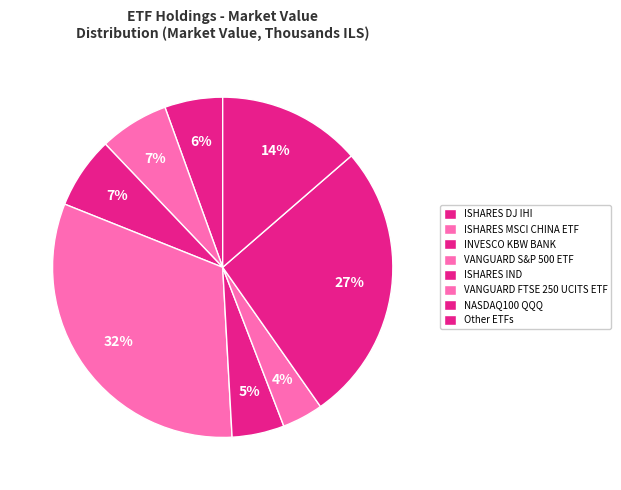

Is there a majority slice in this chart?

No